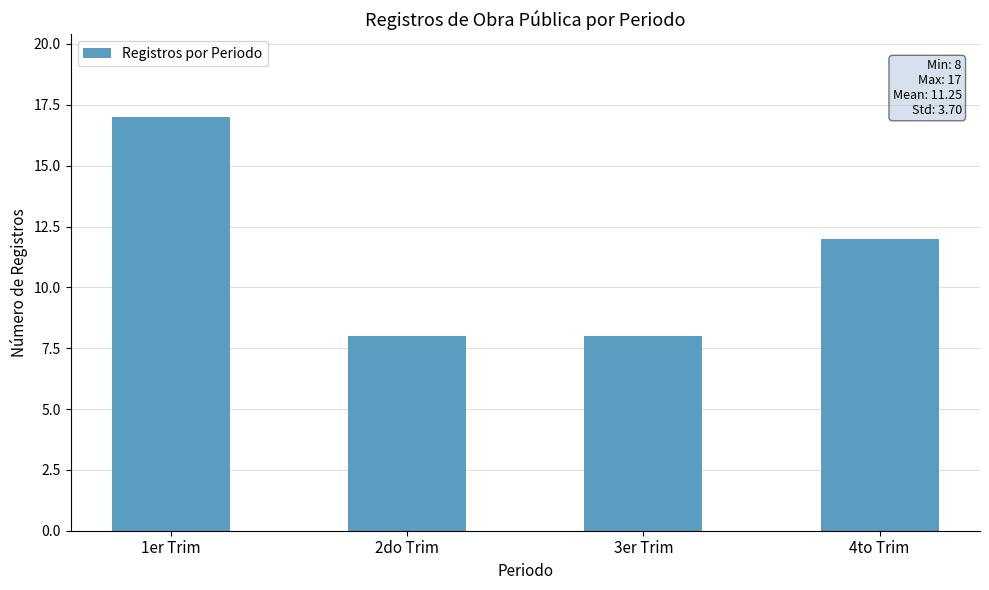

The chart shows a value of 14 at 3er Trim. True or false?

False